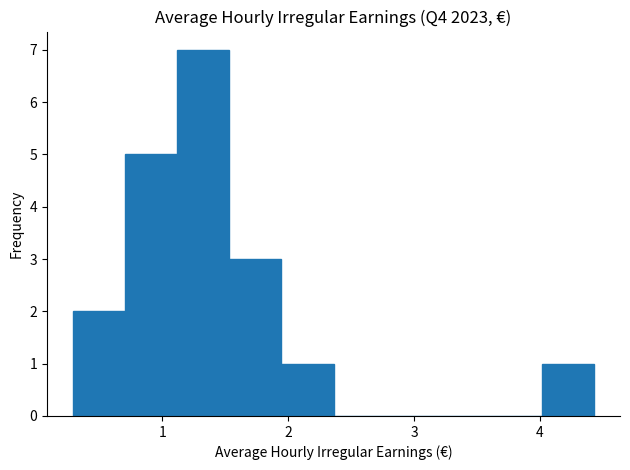

Which range on the x-axis has the tallest bar?

1.1 to 1.5